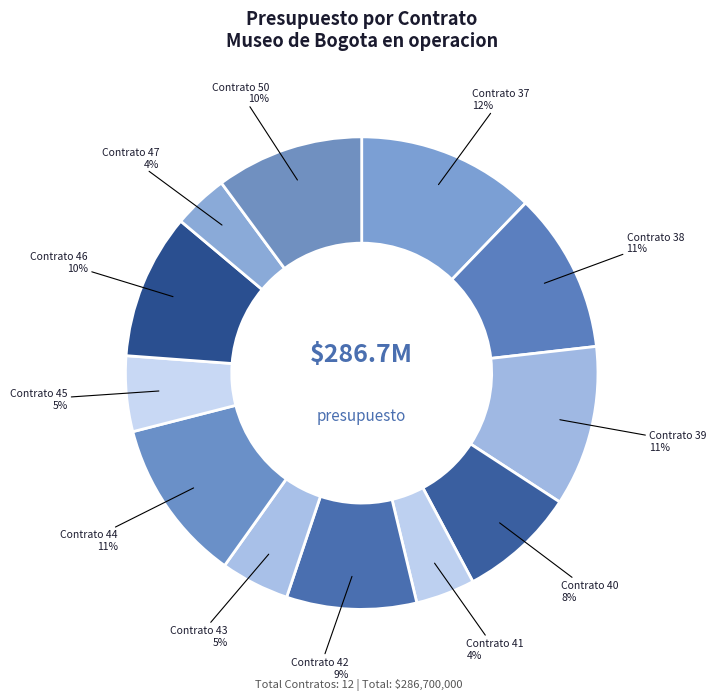

Count the number of slices in the pie.

12